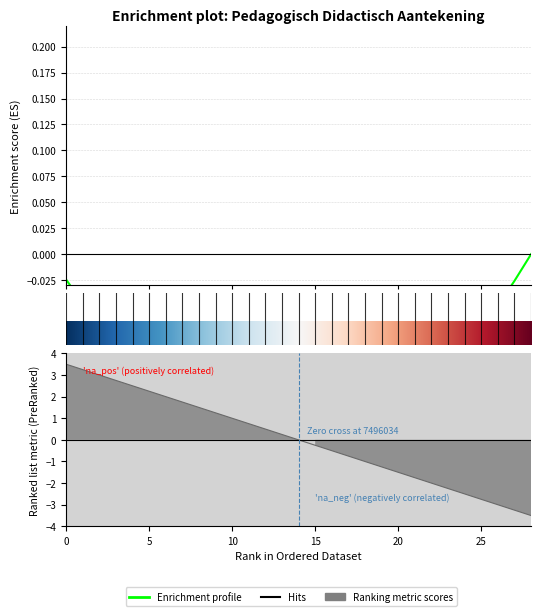

Rank the categories by value from highest to lowest.

7495992, 7495995, 7495998, 7495999, 7496002, 7496004, 7496006, 7496008, 7496010, 7496012, 7496014, 7496016, 7496018, 7496032, 7496034, 7496039, 7496040, 7496043, 7496045, 7496048, 7496053, 7496058, 7496059, 7496063, 7496067, 7496068, 7496070, 7496072, 7496075